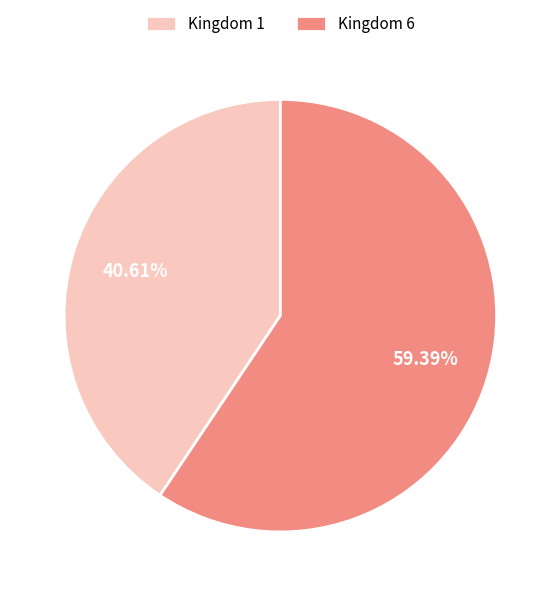

Does any single category account for the majority?

Yes